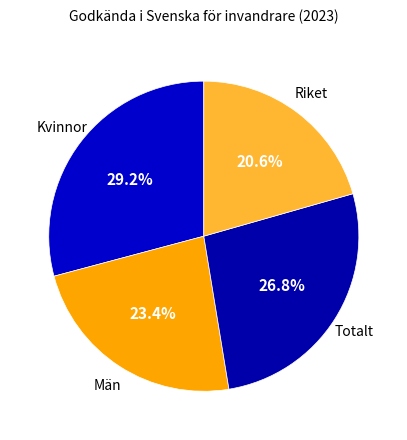

How many segments does this pie chart have?

4